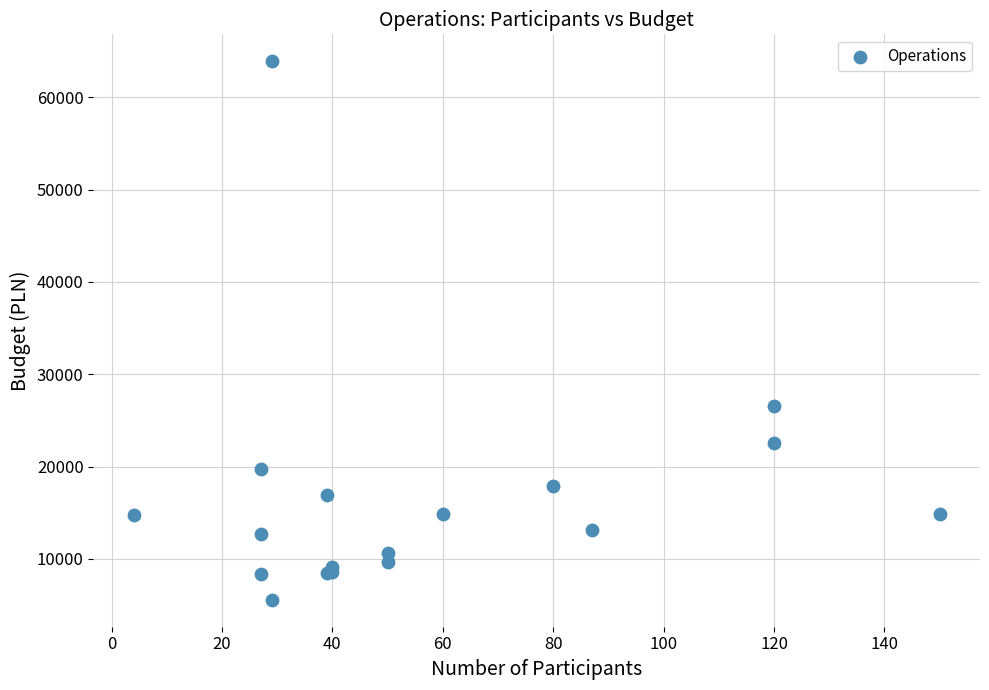

What Y value in the scatter plot is closest to 34733?

26540.4